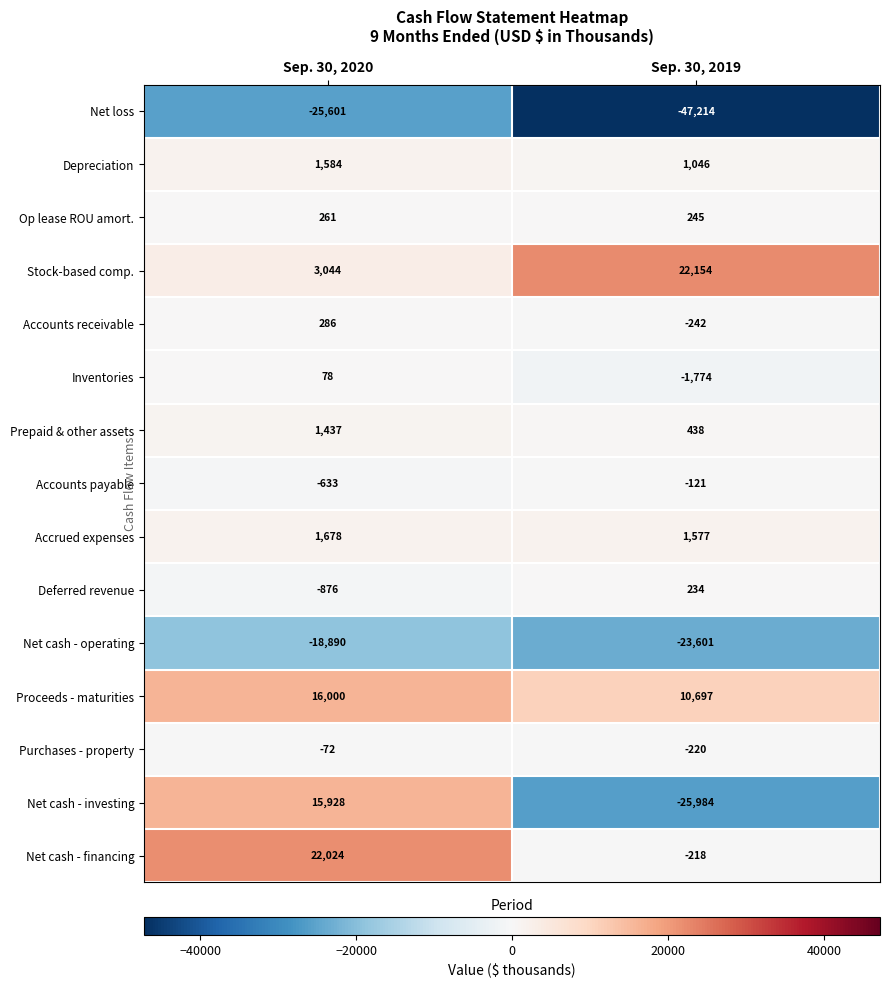

Rank the series by their maximum value, from highest to lowest.

Stock-based comp., Net cash - financing, Proceeds - maturities, Net cash - investing, Accrued expenses, Depreciation, Prepaid & other assets, Accounts receivable, Op lease ROU amort., Deferred revenue, Inventories, Purchases - property, Accounts payable, Net cash - operating, Net loss